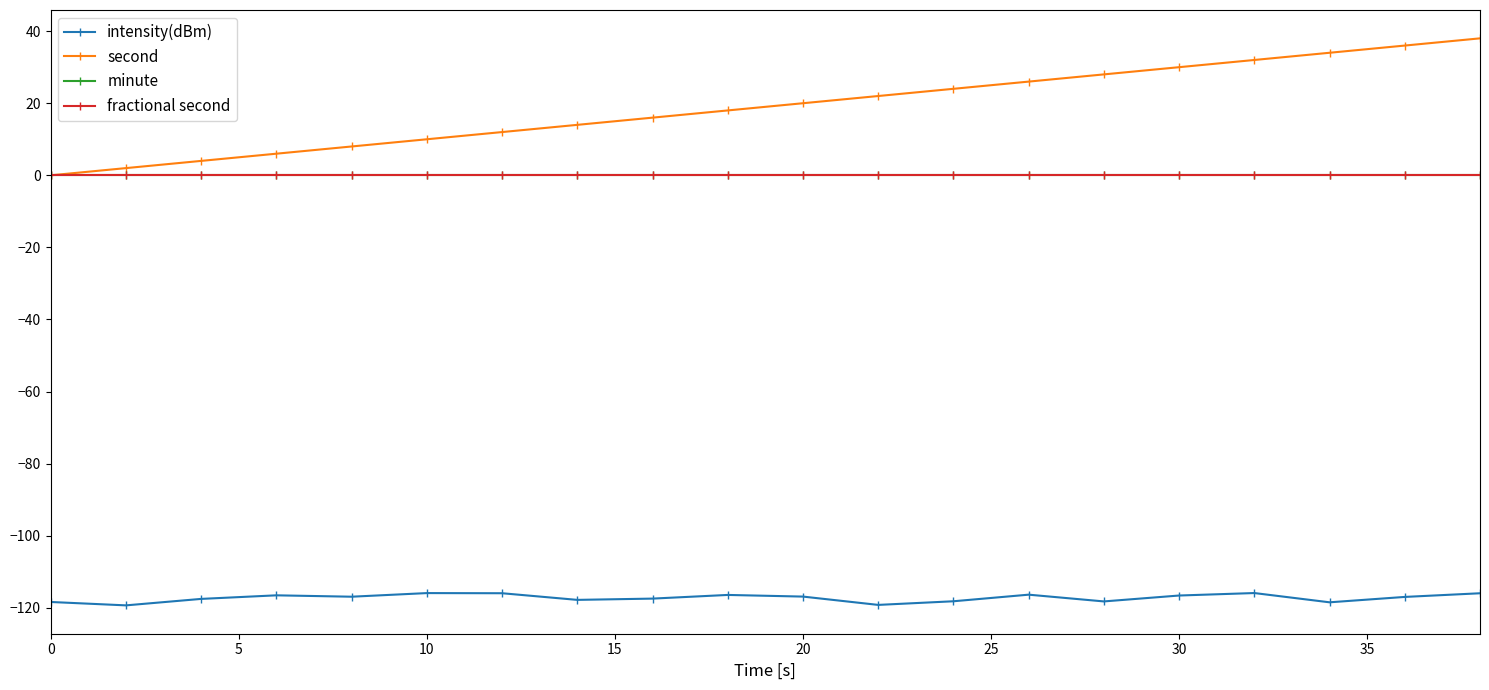

Is this an area chart (filled region under the line)?

No